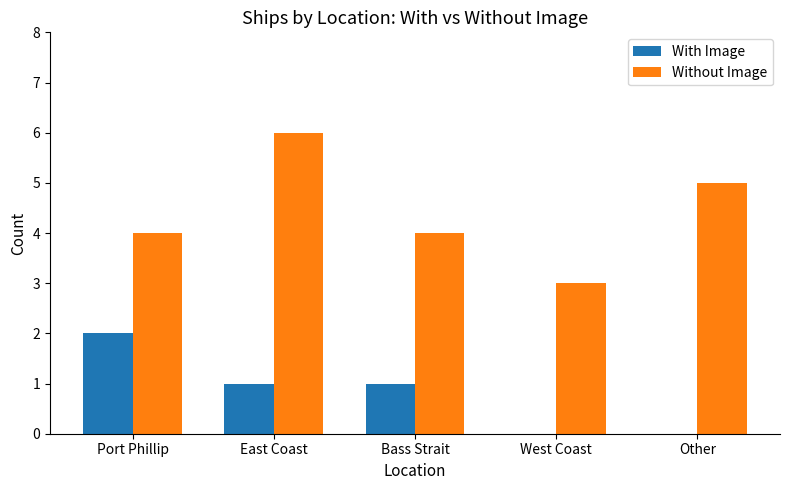

Reading right to left, what are all the values shown in this chart?

With Image: Other=0	West Coast=0	Bass Strait=1	East Coast=1	Port Phillip=2
Without Image: Other=5	West Coast=3	Bass Strait=4	East Coast=6	Port Phillip=4